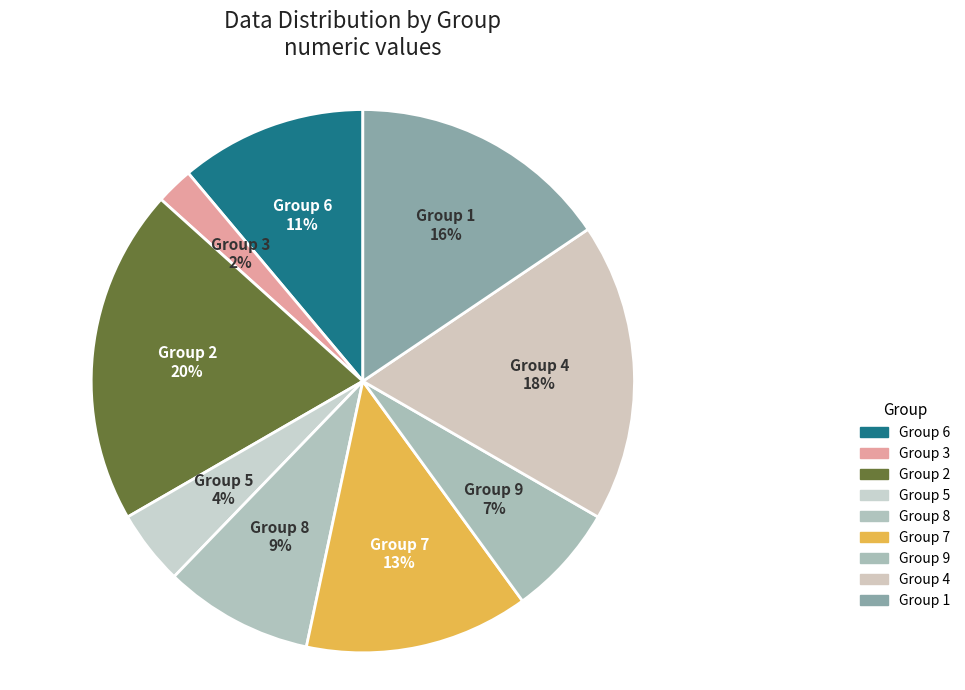

What is the smallest slice in the pie chart?

Group 3